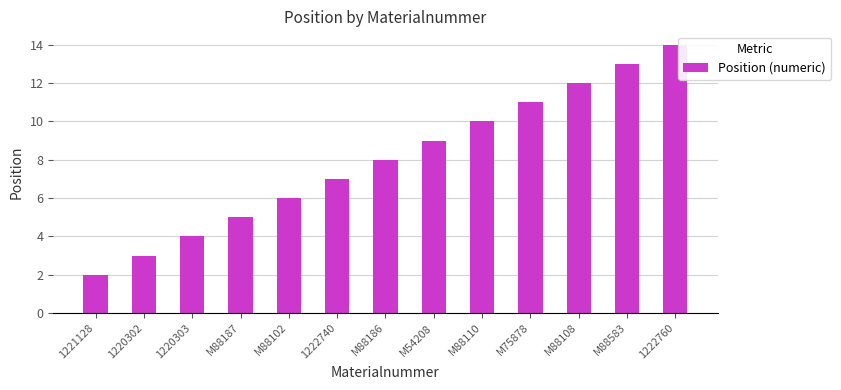

What is the change in value from 1222740 to 1222760?

+7